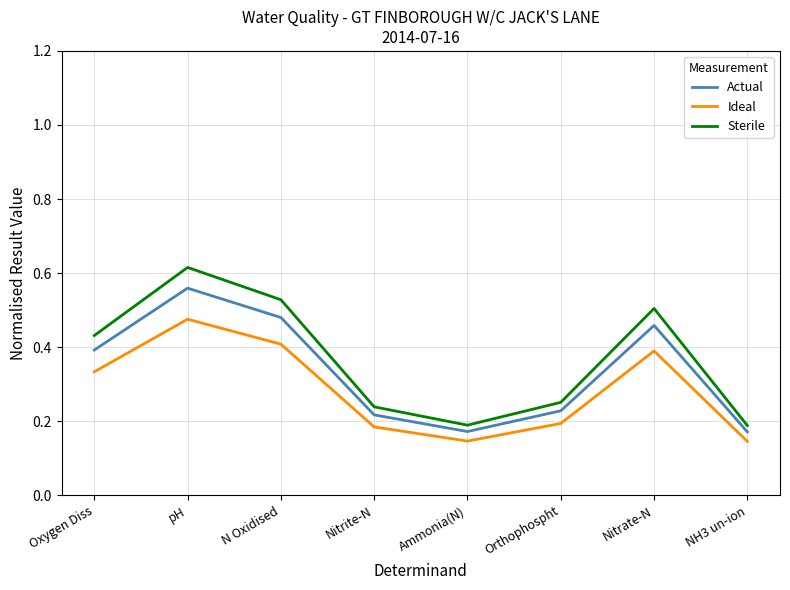

Which series has the widest spread of values?

Sterile